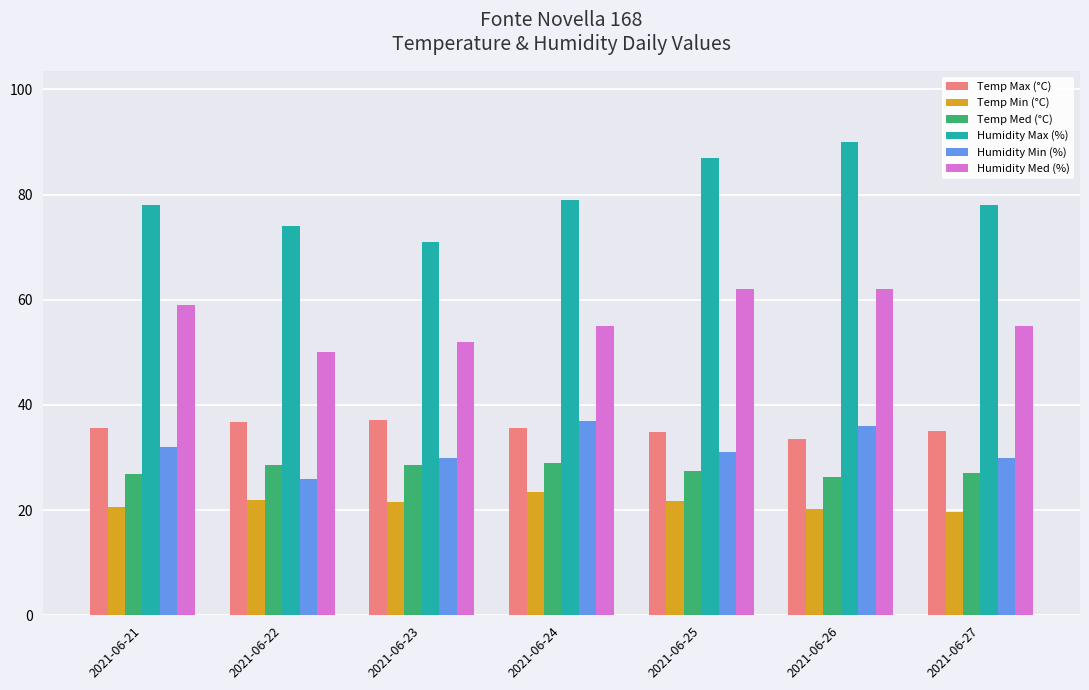

What is the difference between the highest and lowest values at 2021-06-25?

65.2